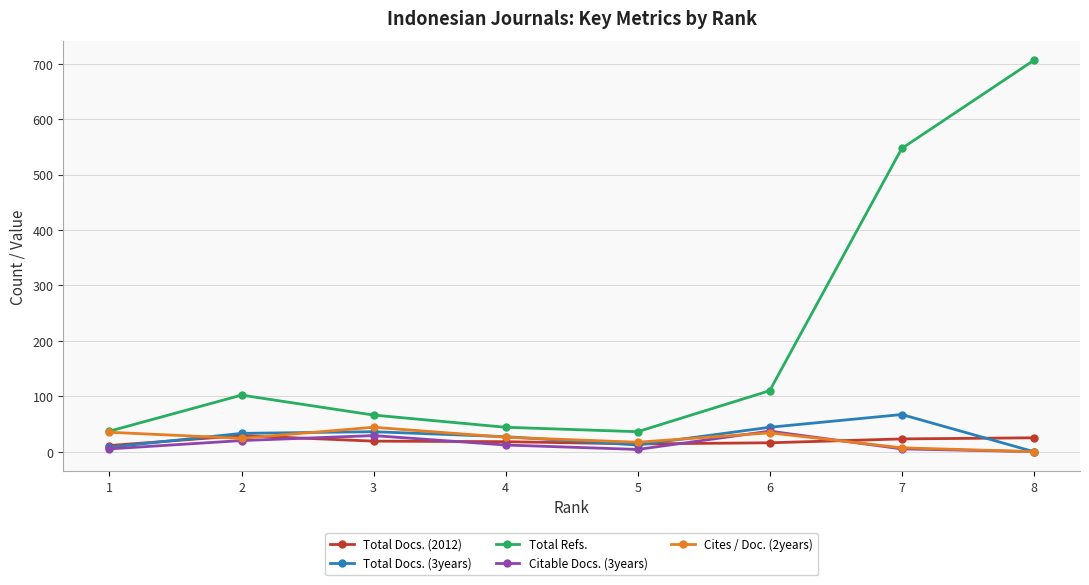

What are all the series names shown in the legend?

Total Docs. (2012), Total Docs. (3years), Total Refs., Citable Docs. (3years), Cites / Doc. (2years)